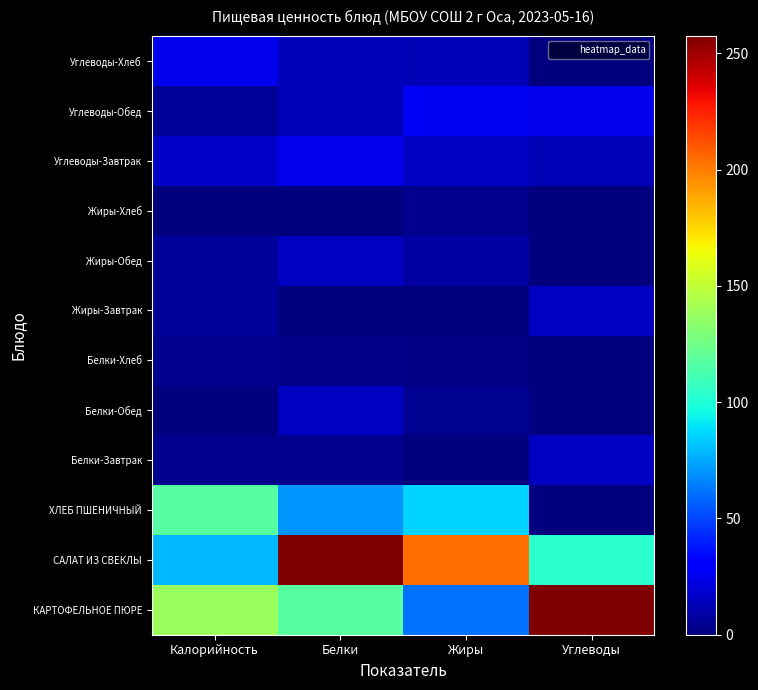

At how many categories does at least one series exceed 233?

2